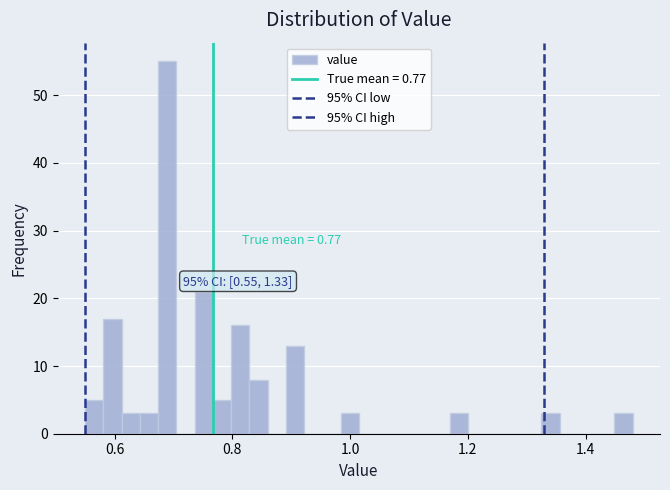

Read against the x-axis, roughly where is the centre of the tallest bar?

0.68